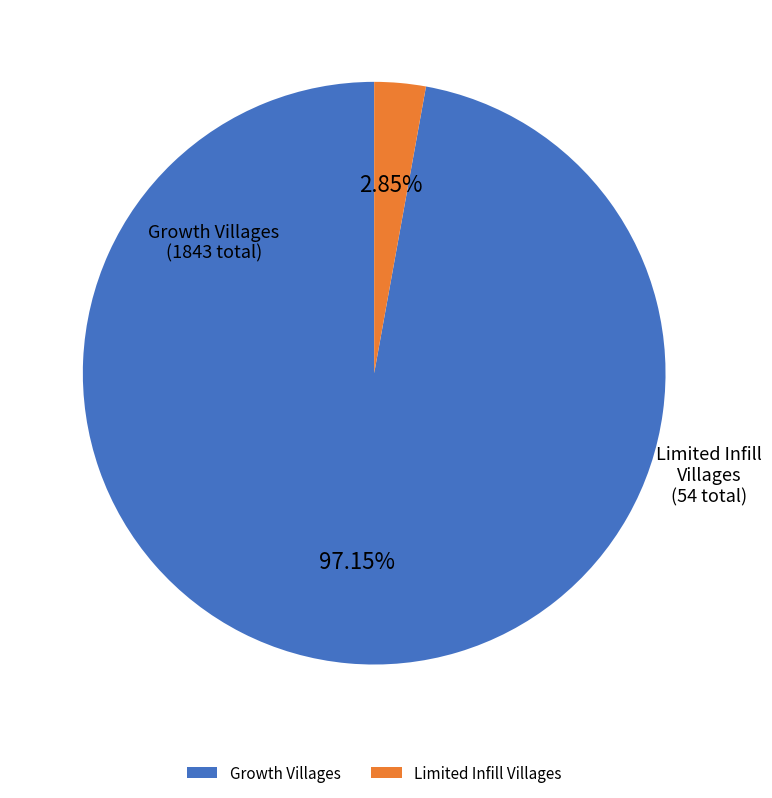

Which slice is the largest?

Growth Villages